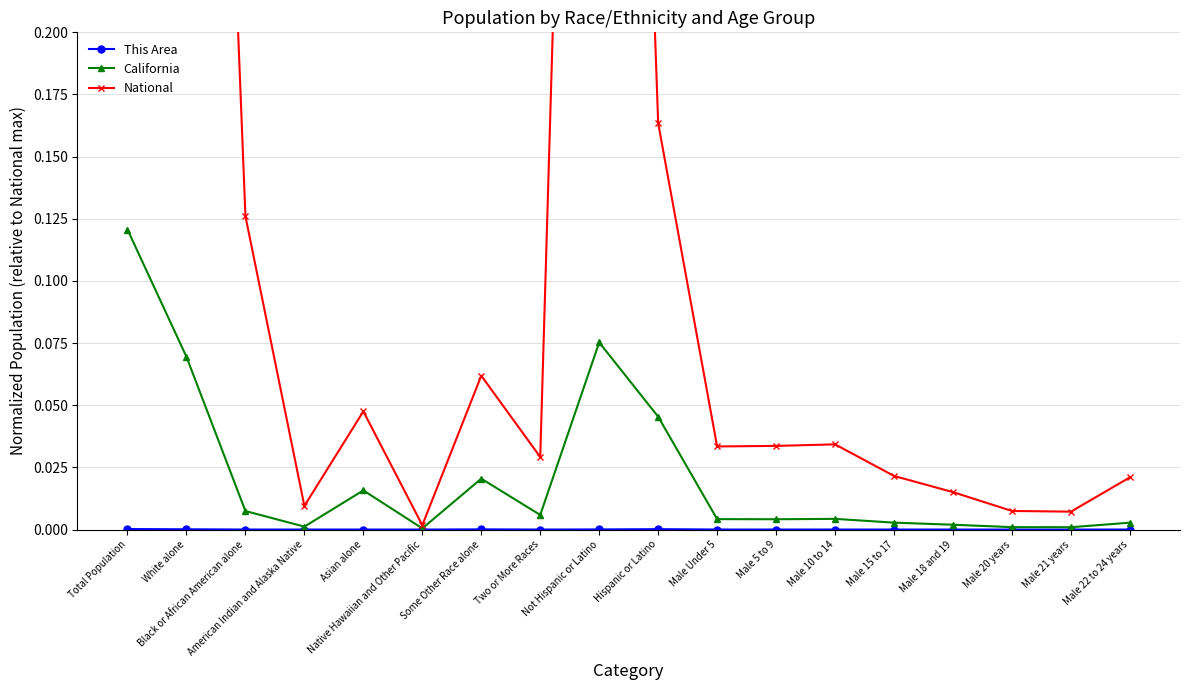

Which has a higher value, Black or African American alone or Male 10 to 14?

Male 10 to 14